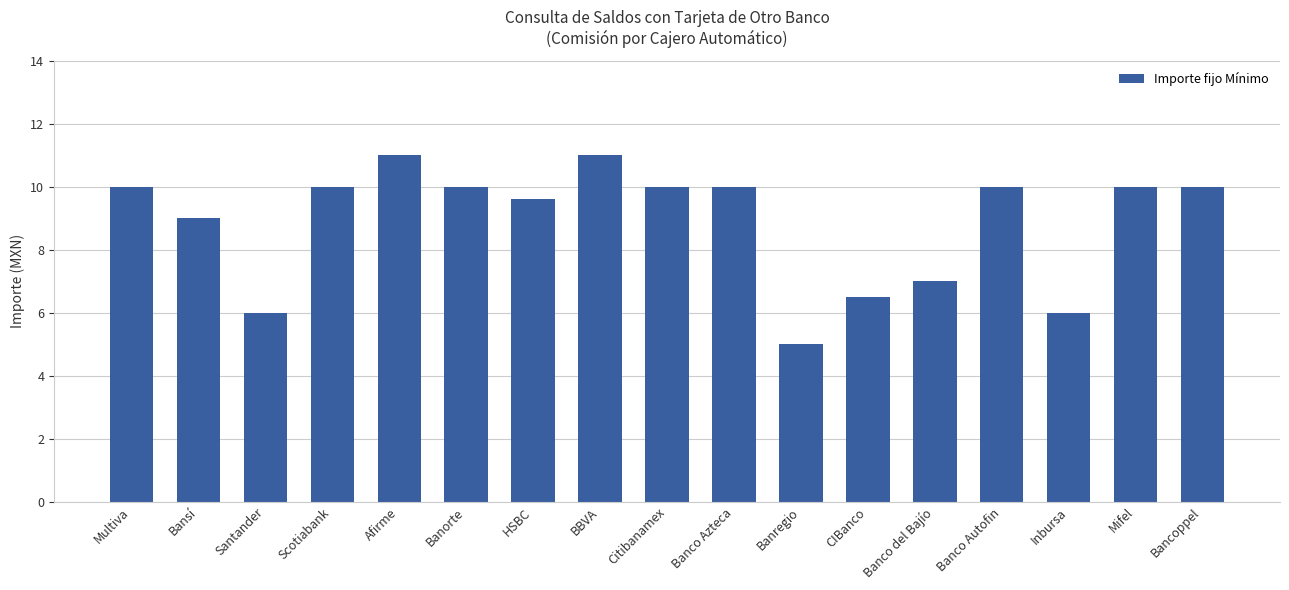

How many categories are shown in the chart?

17